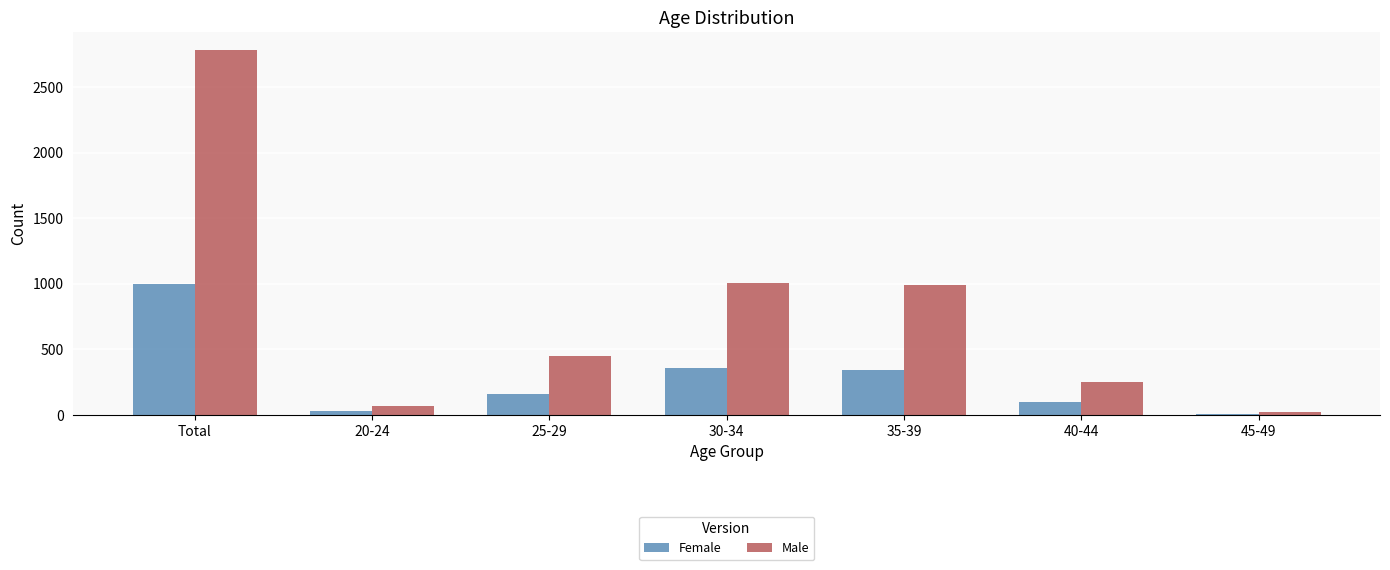

Reading left to right, list all the values displayed in this chart.

Female: 1000	28	159	360	346	96	10
Male: 2782	65	452	1005	988	249	20